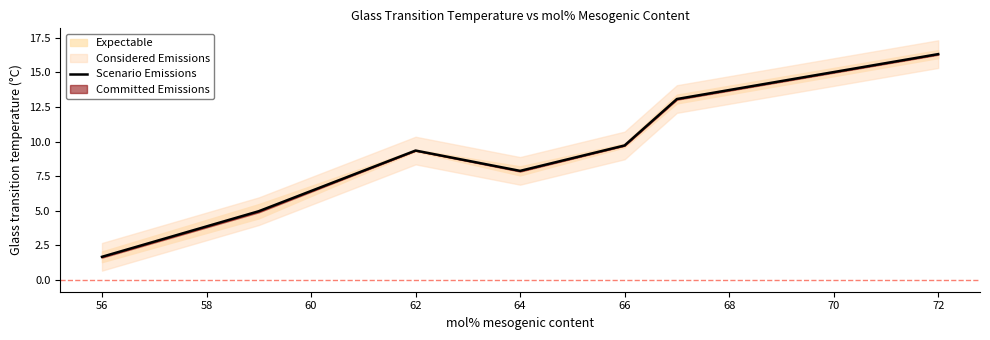

Reading left to right, what are all the values shown in this chart?

1.7	5.0	9.3	7.9	9.7	13.1	16.3